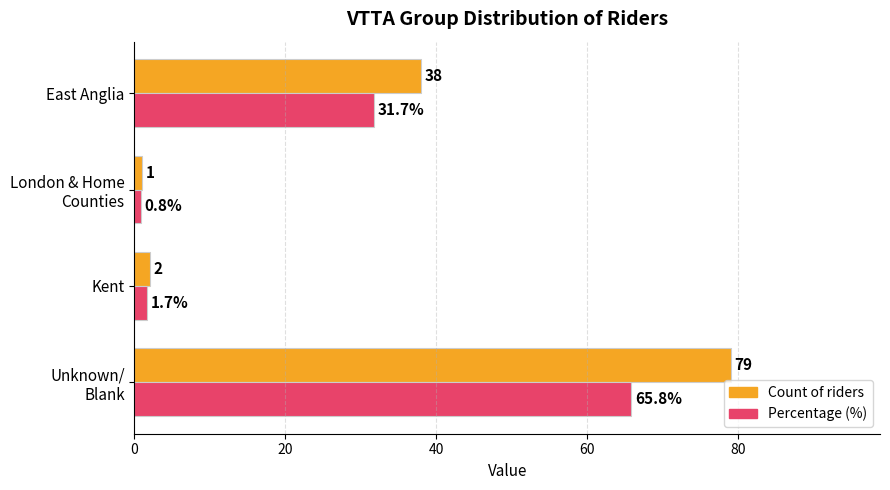

Which series has the largest range (max minus min)?

Count of riders